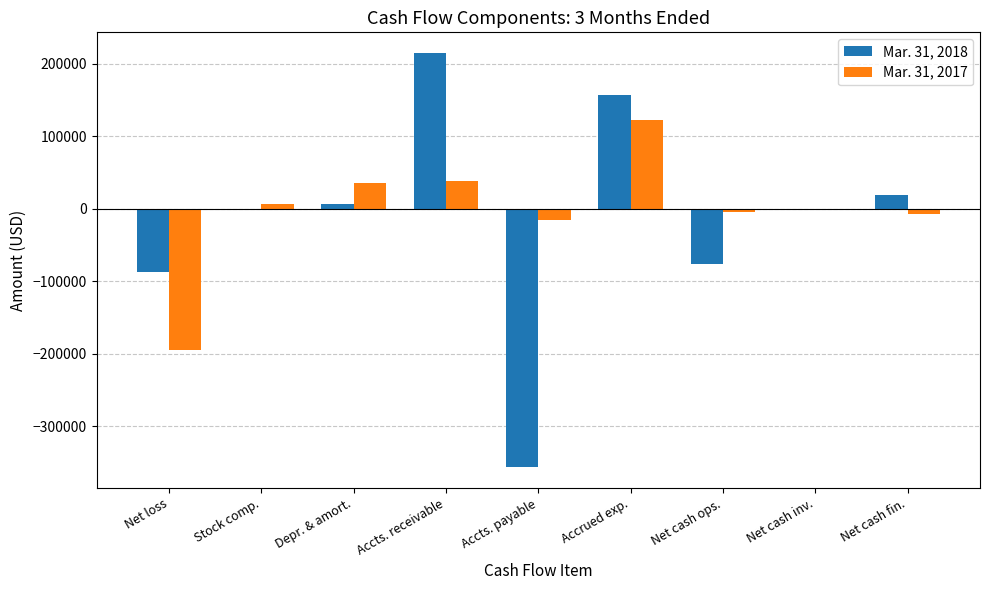

At which category is the sum across all series the highest?

Accrued exp.